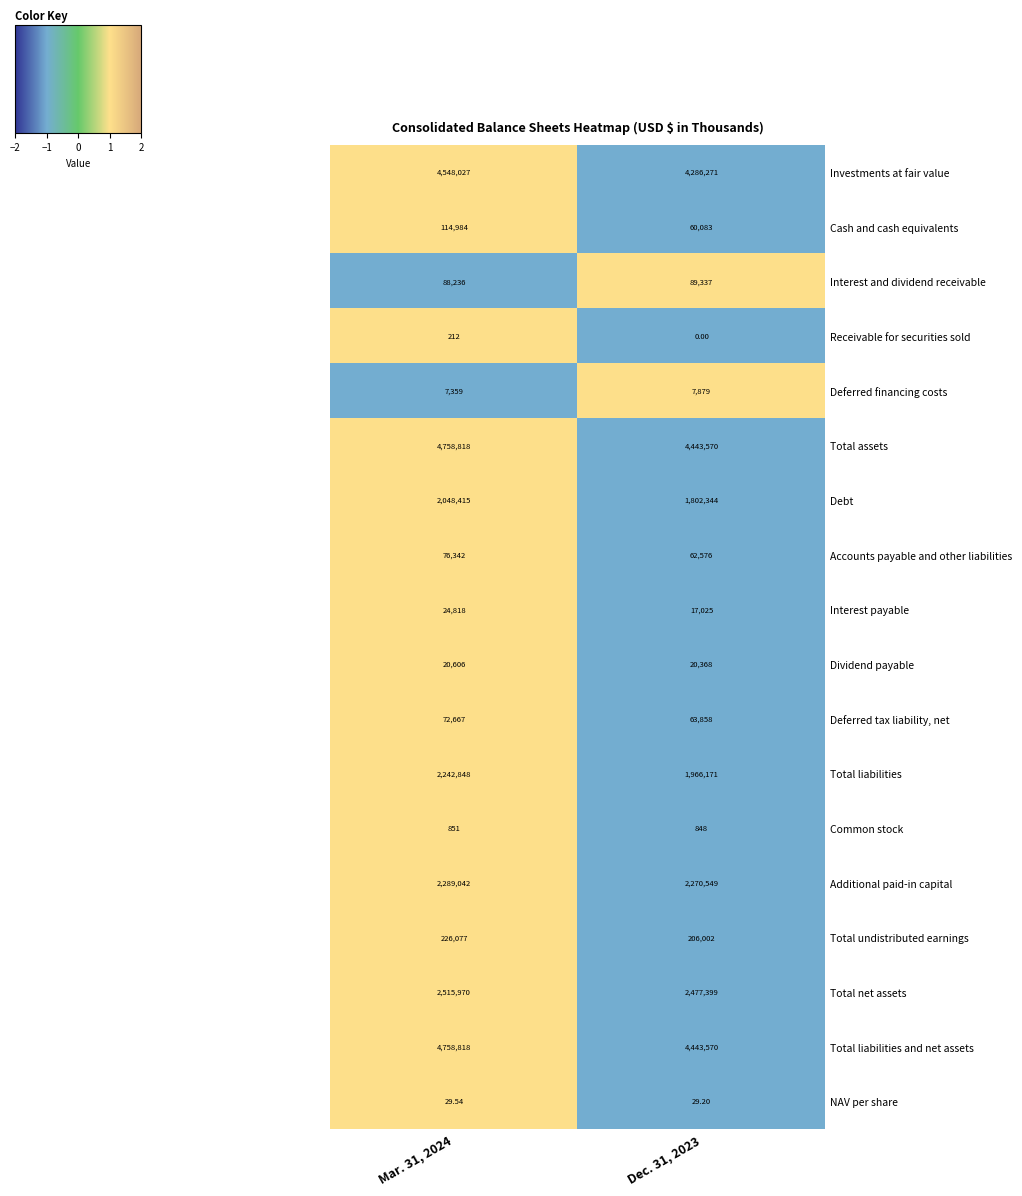

Is the value of Total undistributed earnings at Dec. 31, 2023 greater than the value of Additional paid-in capital at Dec. 31, 2023?

No